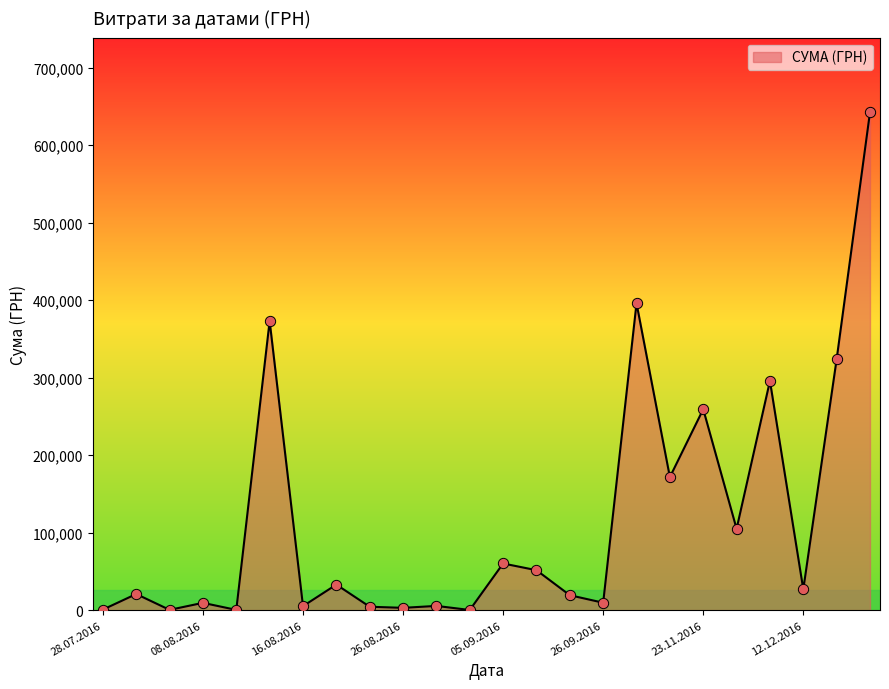

What is the maximum value shown in the chart?

642313.1